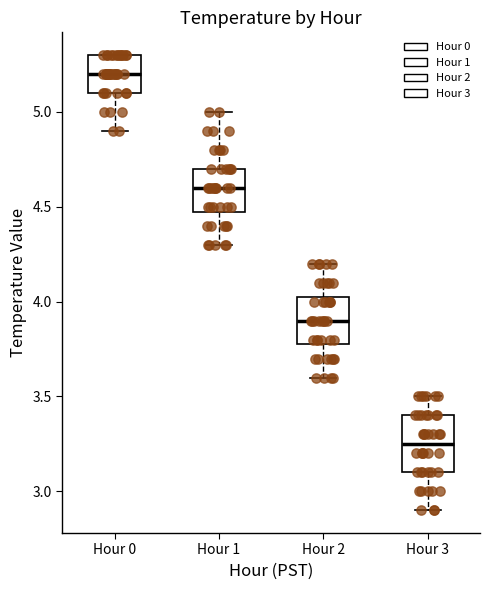

Reading left to right, transcribe this box plot: for each box, give where its median line is, the range the box spans, and where its two whiskers end, as read against the y-axis. The values are not printed on the chart, so give them approximately, as read against the axis.

Hour 0: median 5.20, box 5.10 to 5.30, whiskers 4.90 to 5.30
Hour 1: median 4.60, box 4.50 to 4.70, whiskers 4.30 to 5.00
Hour 2: median 3.90, box 3.80 to 4.05, whiskers 3.60 to 4.20
Hour 3: median 3.25, box 3.10 to 3.40, whiskers 2.90 to 3.50